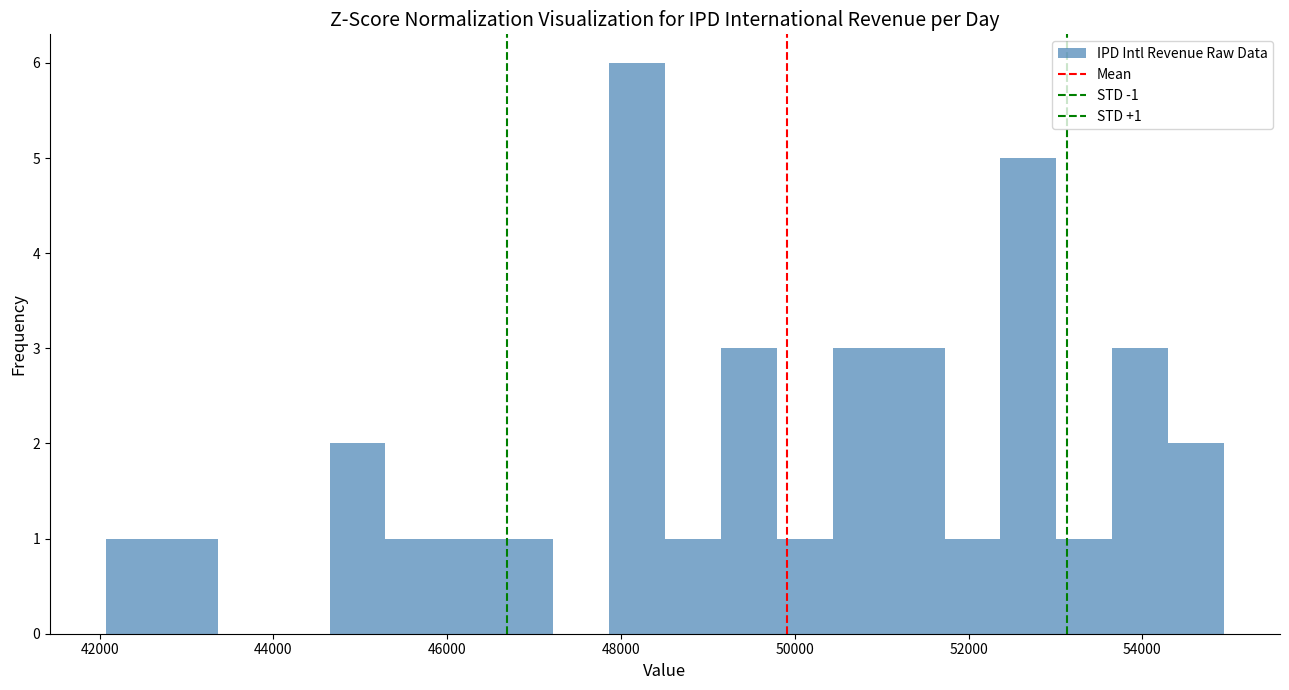

Around what value on the x-axis is the tallest bar? Give the approximate position of its centre, as read against the axis.

48200